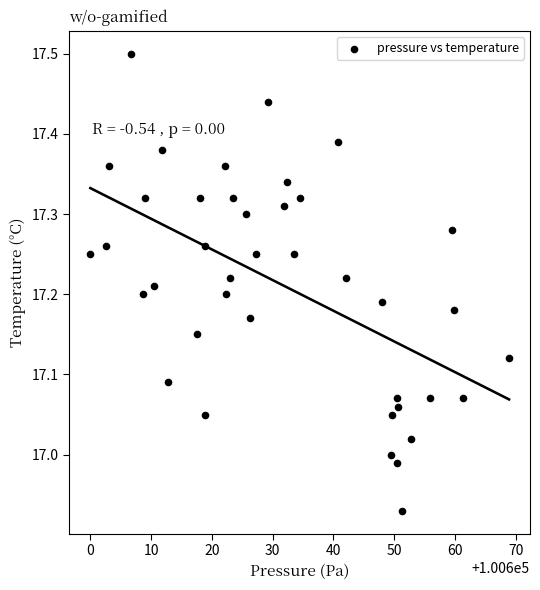

What is the range of Y values (max minus min)?

0.6